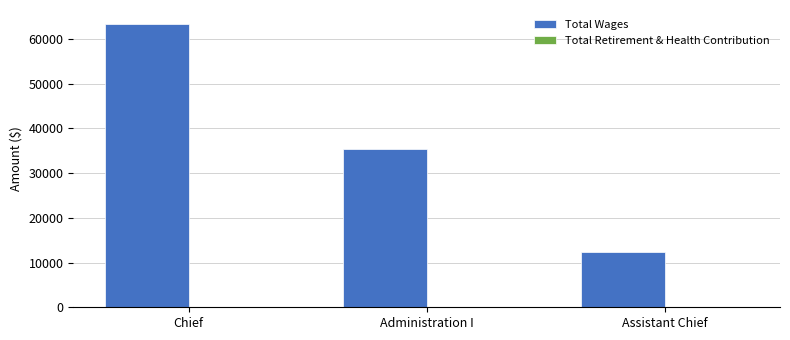

What is the label of the 2nd bar from the right?

Administration I